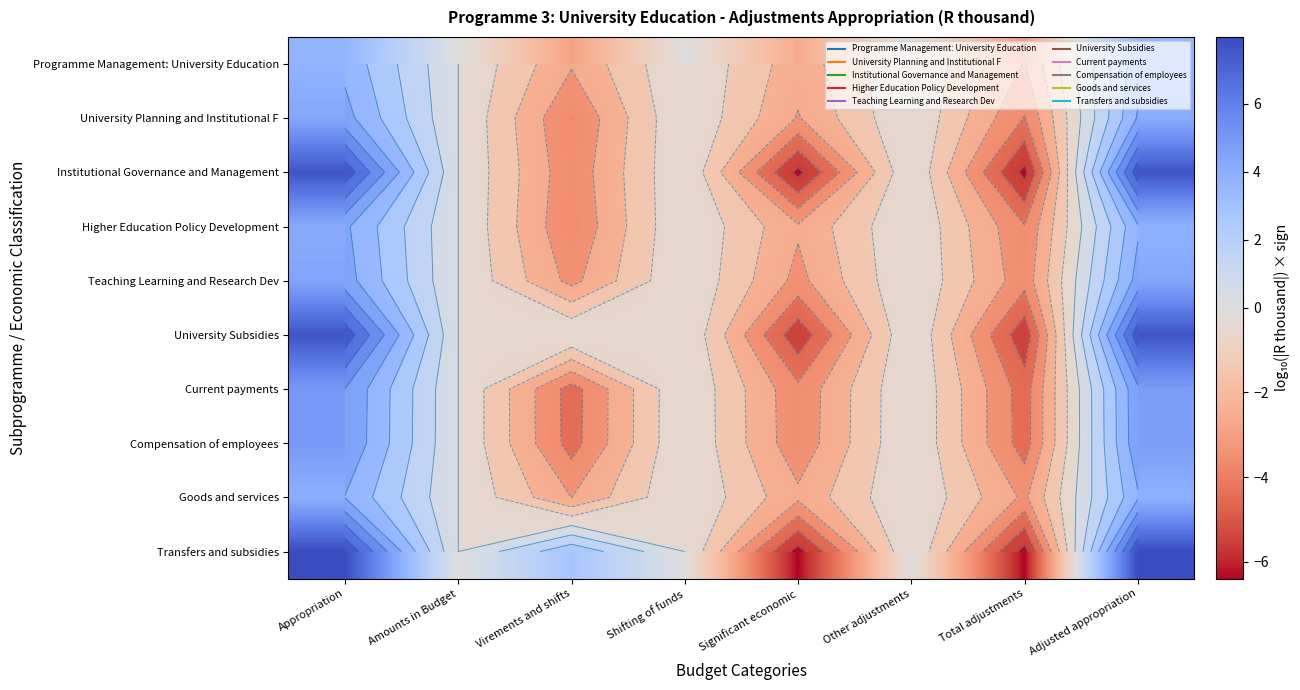

True or false: Current payments has a value of -3.7 at Significant economic.

True